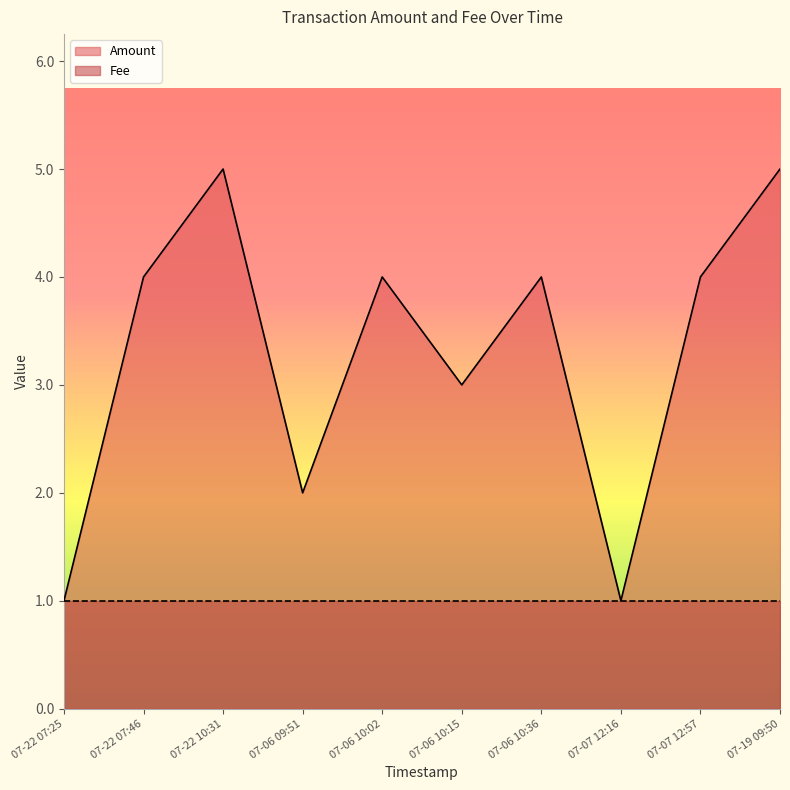

What is the value of the 3rd point from the left?

5